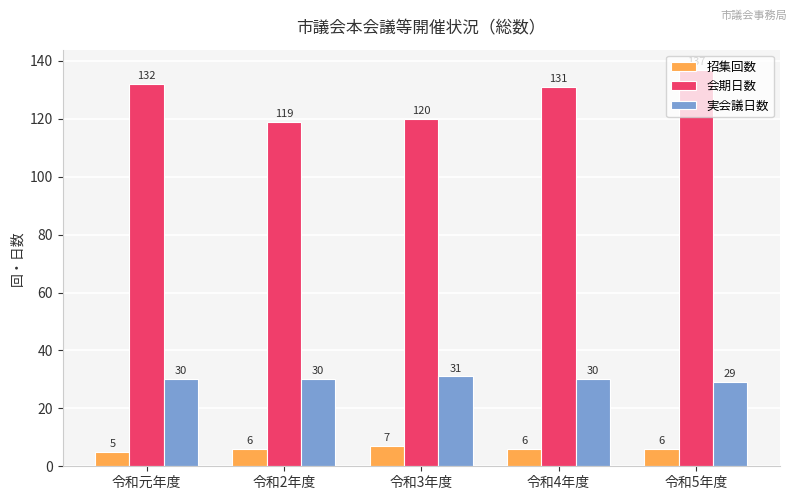

What is the difference between the highest and lowest values at 令和3年度?

113